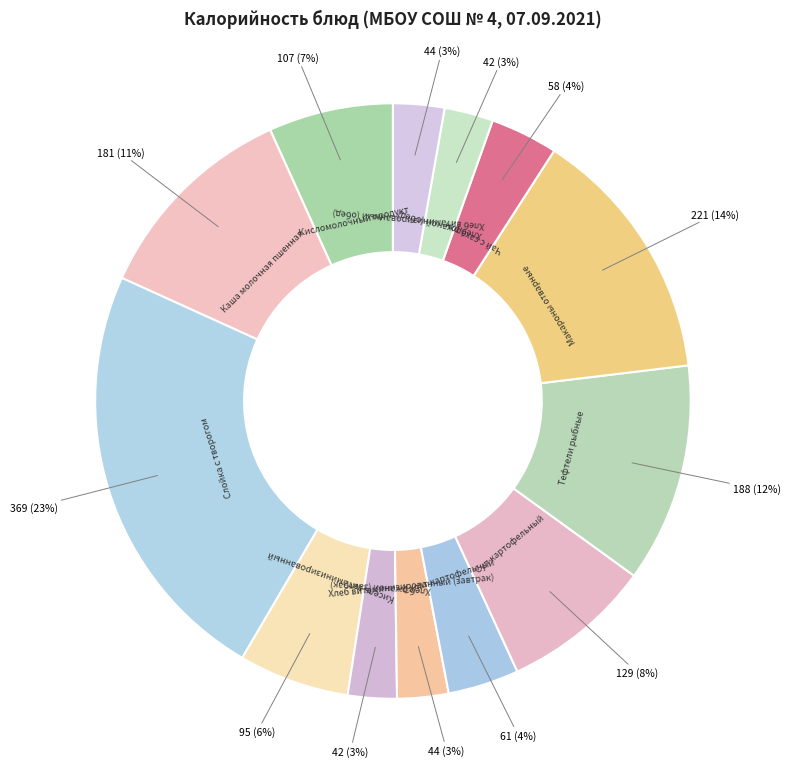

To the nearest percent, what is the average slice percentage?

8%